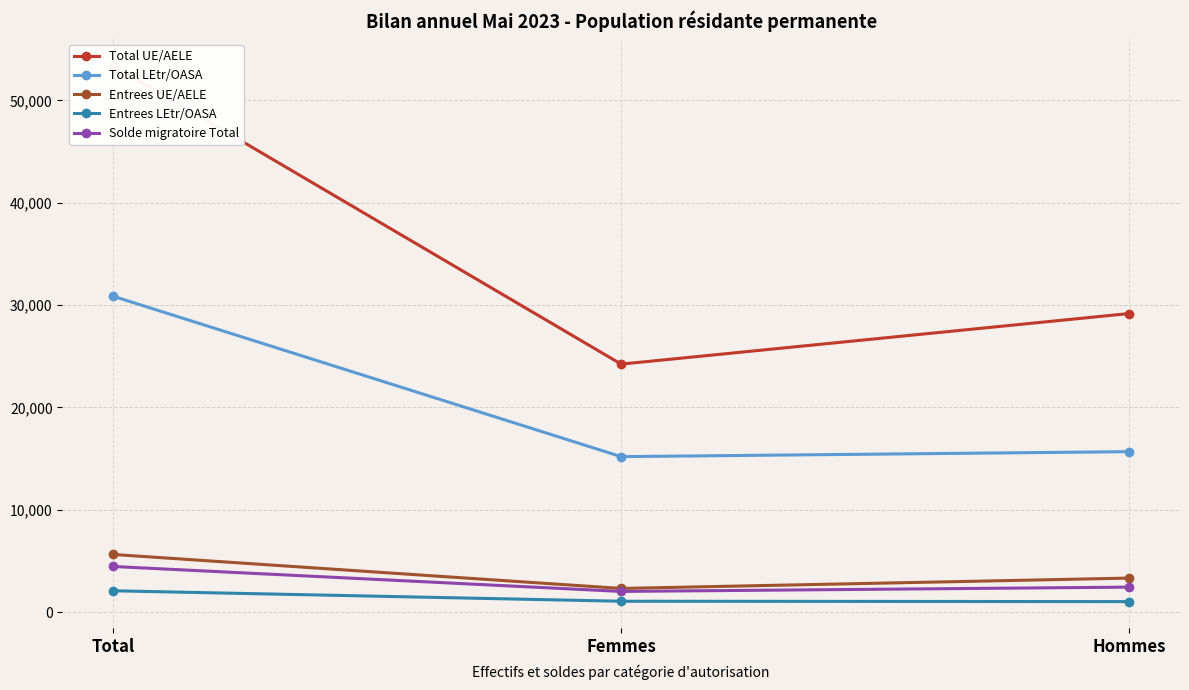

What is the spread (max minus min) of values at Femmes?

23172